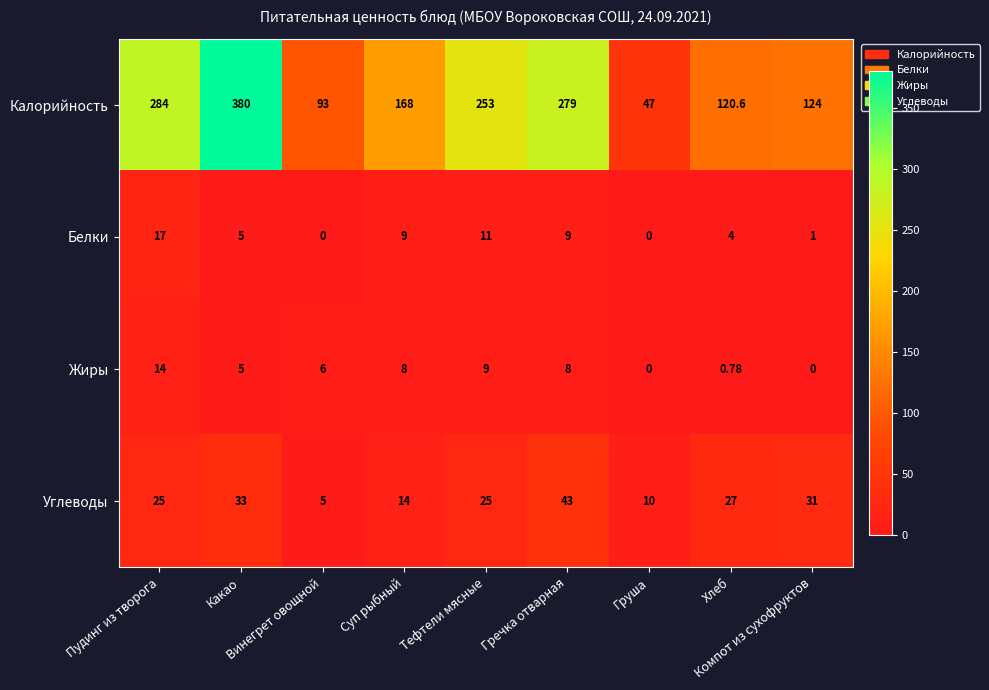

Which series has the largest total across all categories?

Калорийность